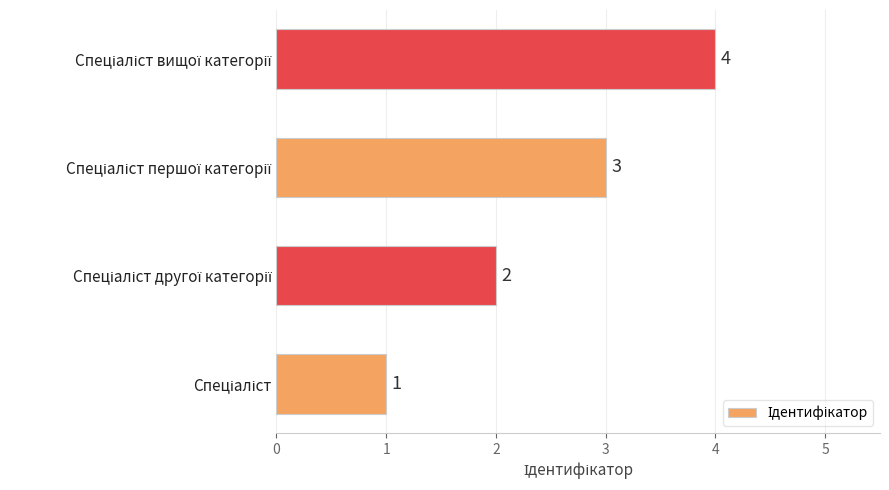

How many values are between 2 and 4?

3